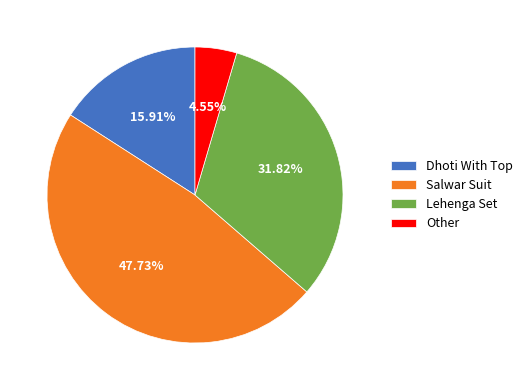

Which has a higher value, Other or Salwar Suit?

Salwar Suit